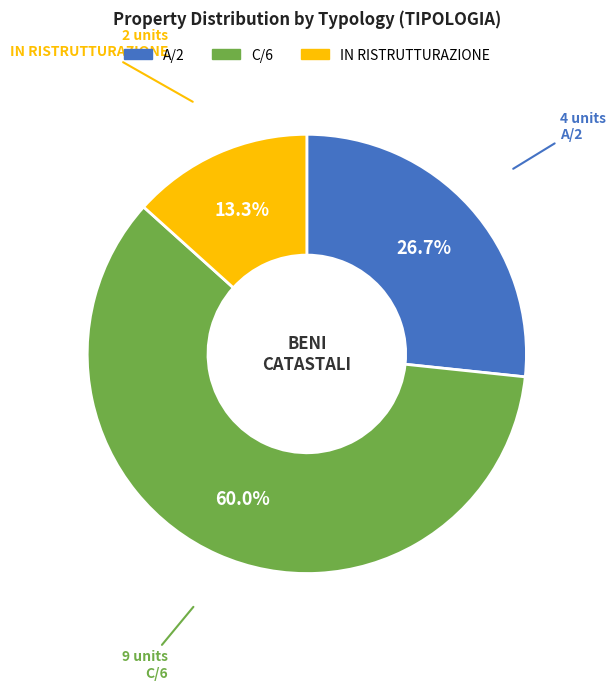

Approximately how many times larger is the value at IN RISTRUTTURAZIONE compared to A/2?

0.5